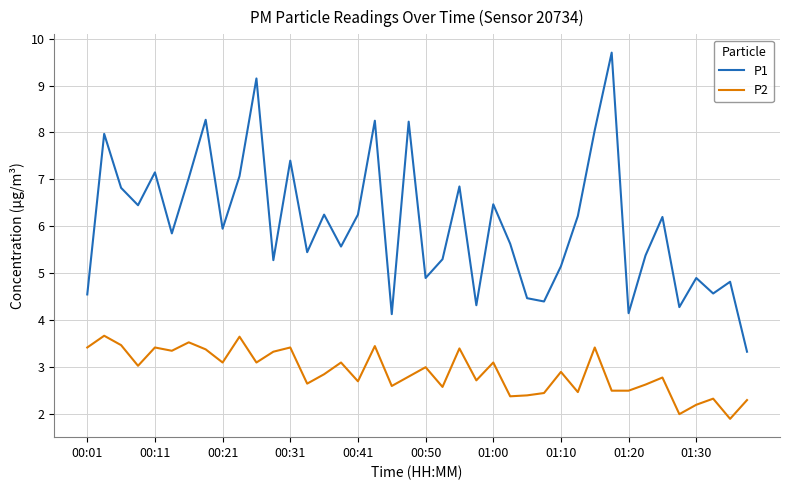

True or false: P1 and P2 intersect in this chart.

False